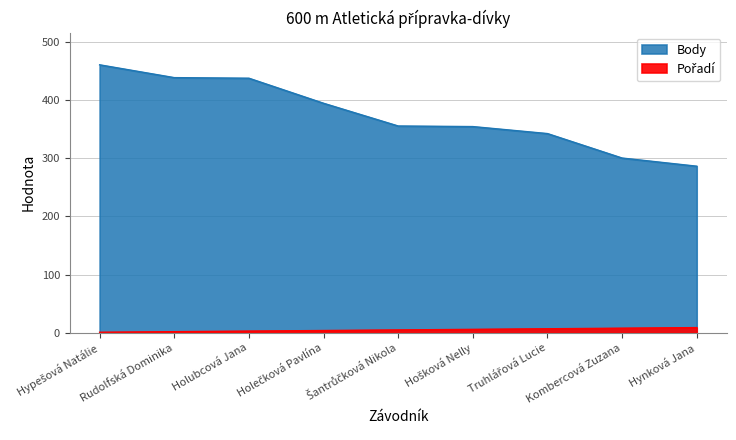

What position from the left is Rudolfská Dominika?

2